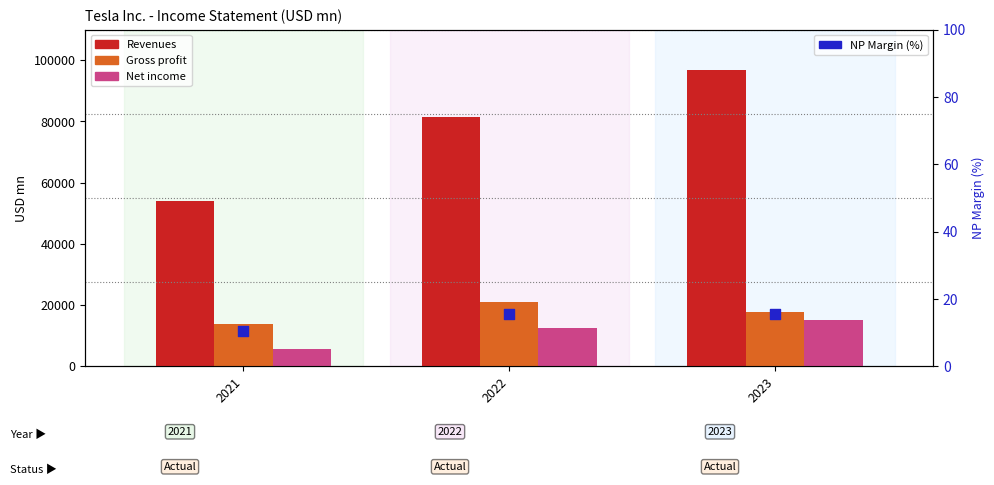

Which series contains the highest Y value?

Revenues